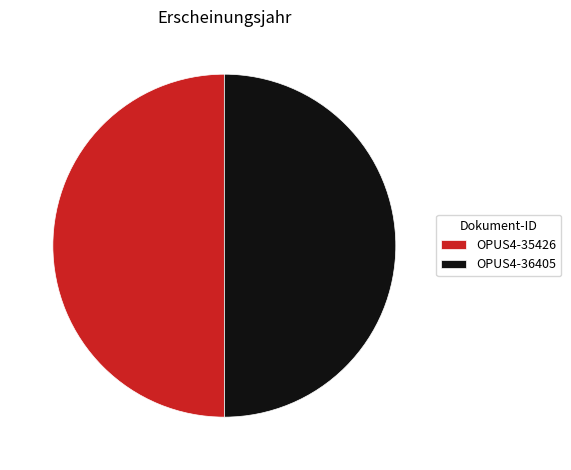

True or false: OPUS4-35426 accounts for 50% of the total.

True